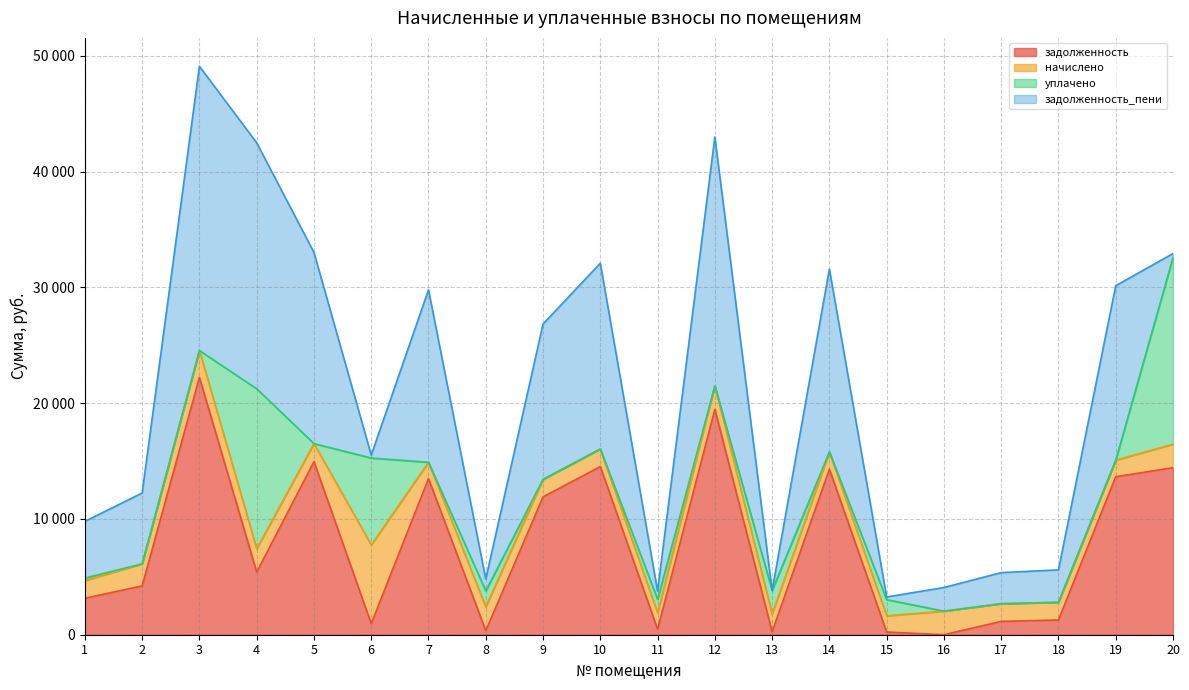

Where is начислено nearest to the value 4102?

3